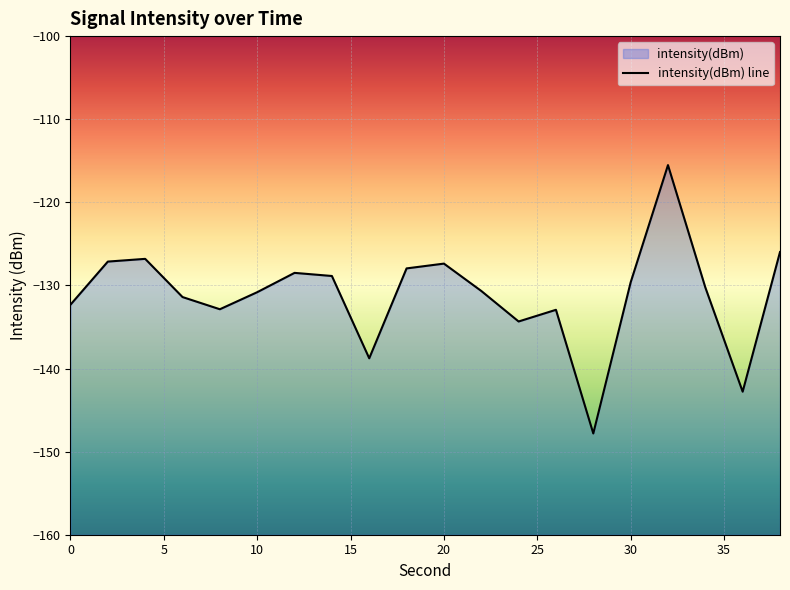

What is the value of the 4th point from the left?

-131.4